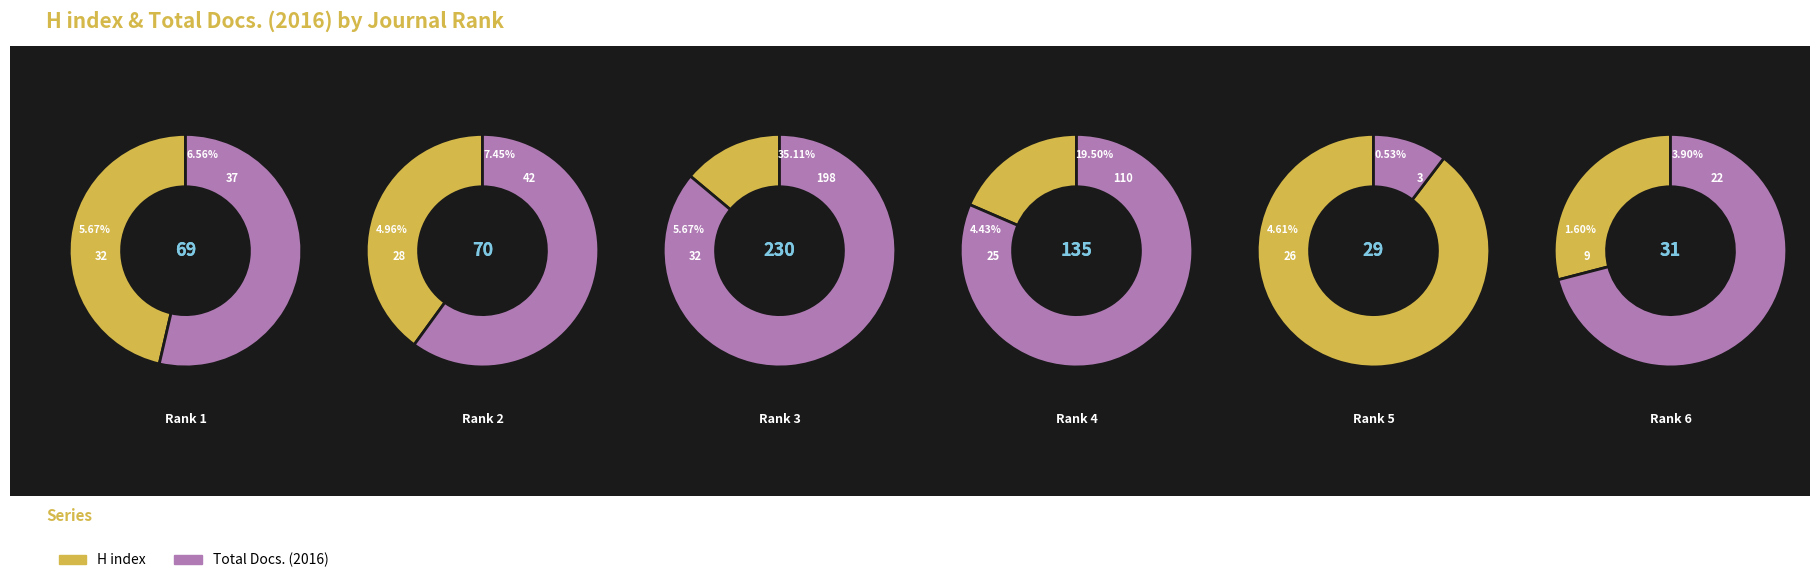

What percentage is NOT represented by International Journal of Integrative Biology?

82.9%